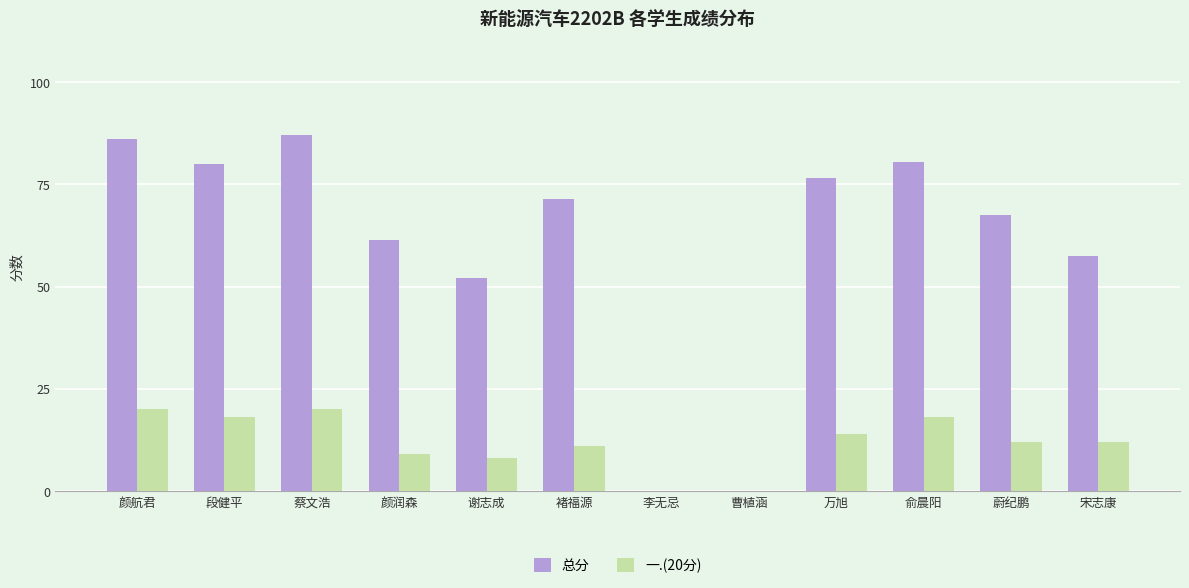

What is the difference between the 总分 values at 蔚纪鹏 and 万旭?

9.0